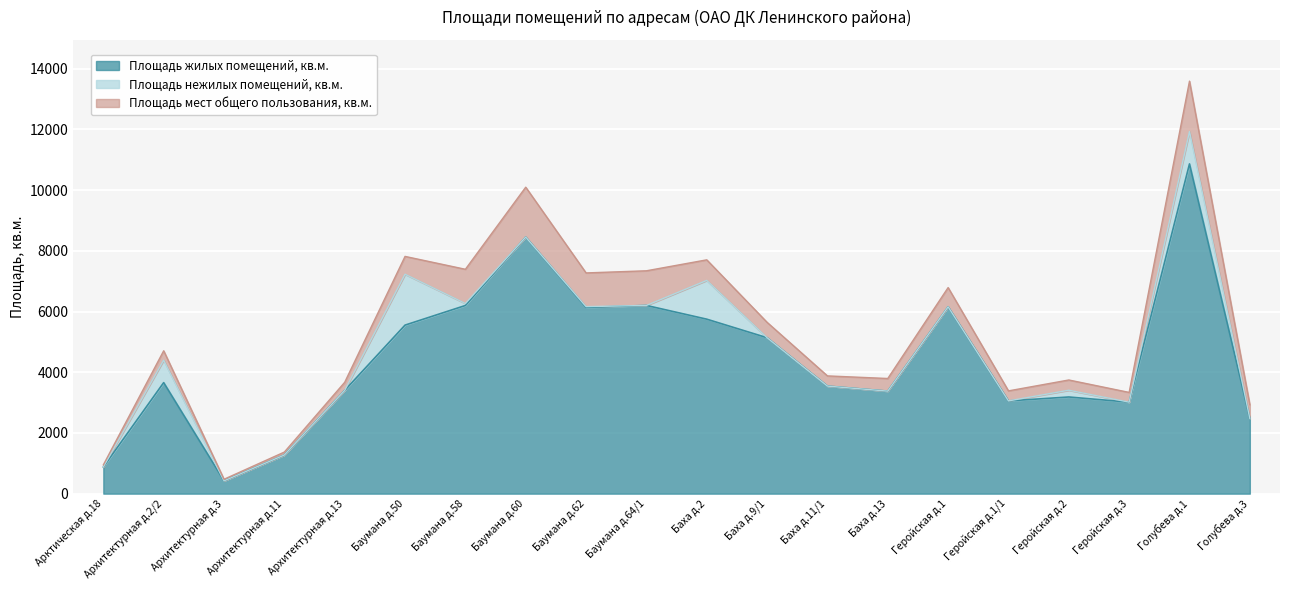

What is the average value of the Площадь мест общего пользования, кв.м. series?

604.3